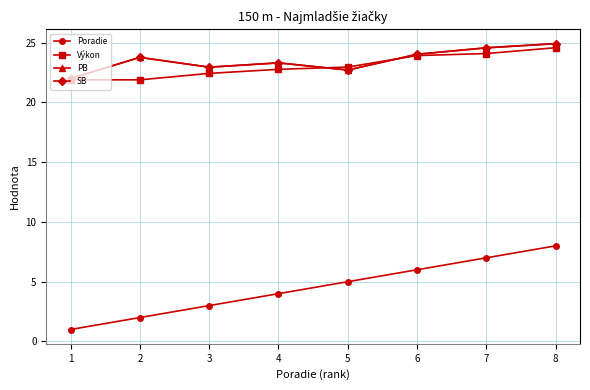

Which series has the largest total across all categories?

PB